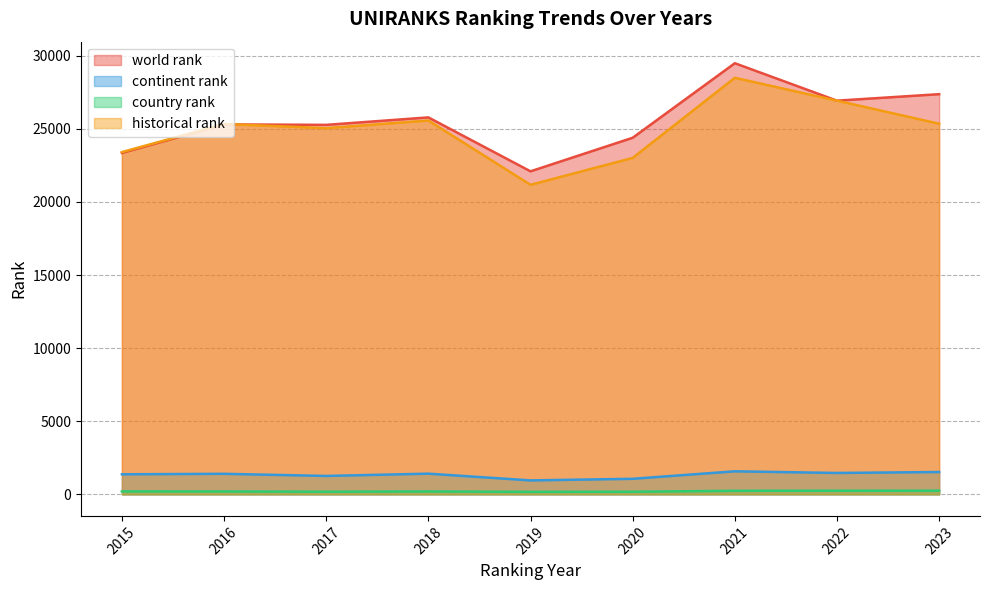

Is it true that country rank equals 171.0 at 2019?

True